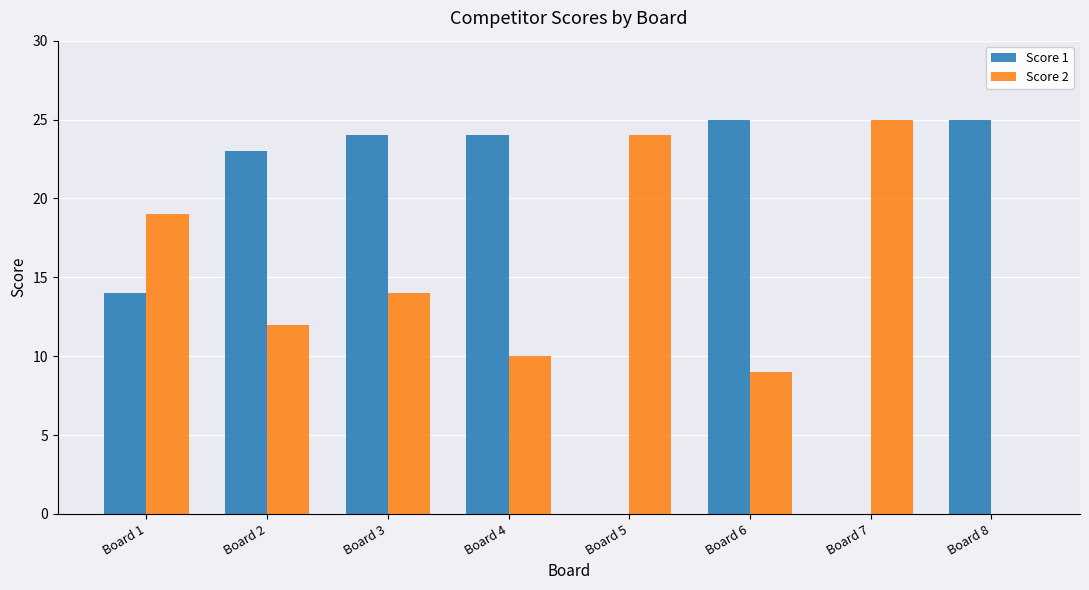

What is the total value across all series at Board 3?

38